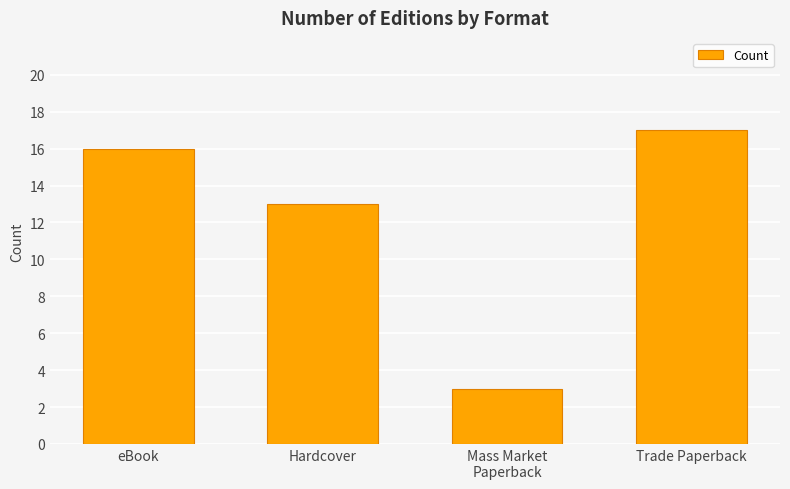

Reading right to left, transcribe all the data shown in this chart.

Trade Paperback=17	Mass Market
Paperback=3	Hardcover=13	eBook=16